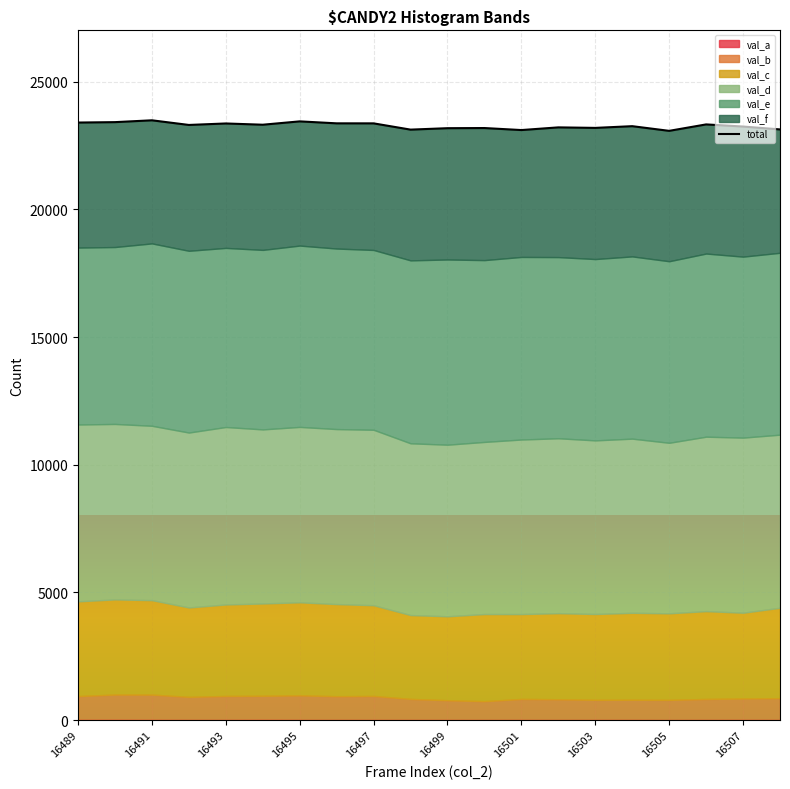

How many lines are shown in the chart?

1